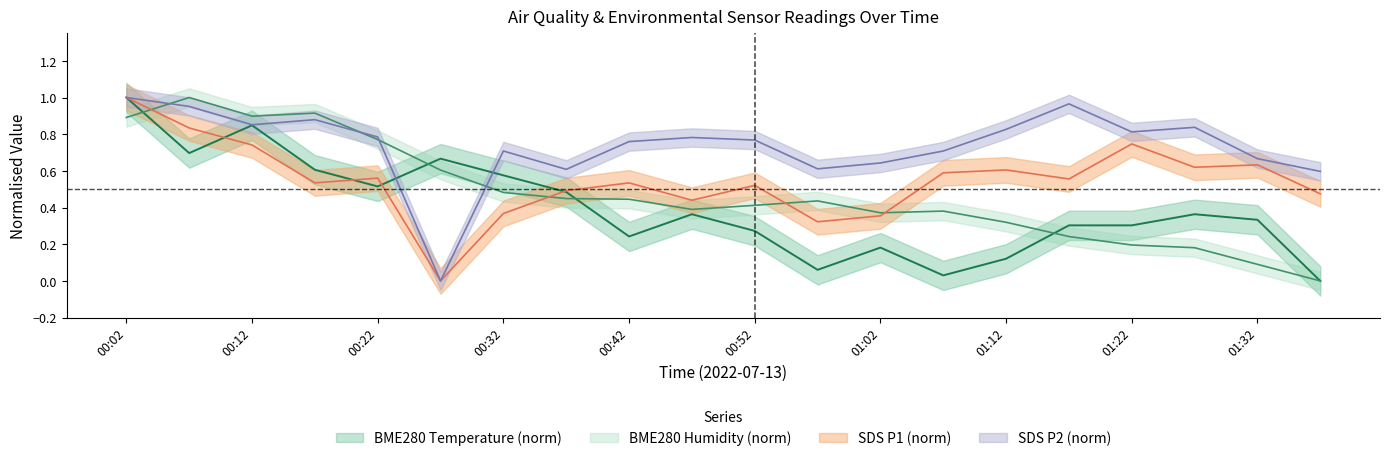

Is it true that BME280_temperature equals 0.1 at 01:12?

True